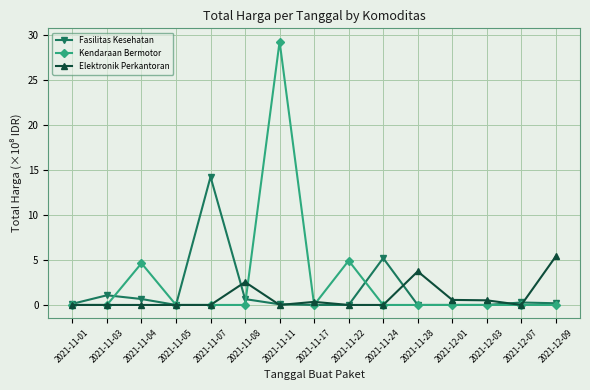

What is the label of the 5th point from the right?

2021-11-28